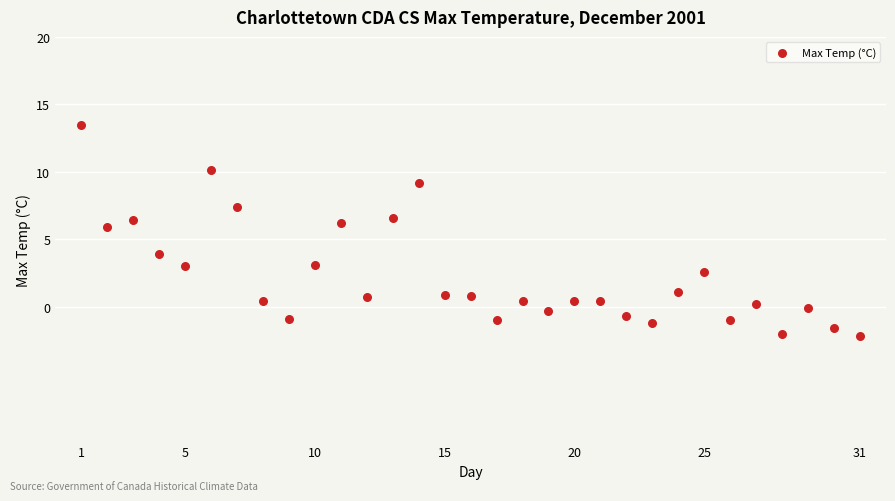

What is the range of Y values (max minus min)?

15.7